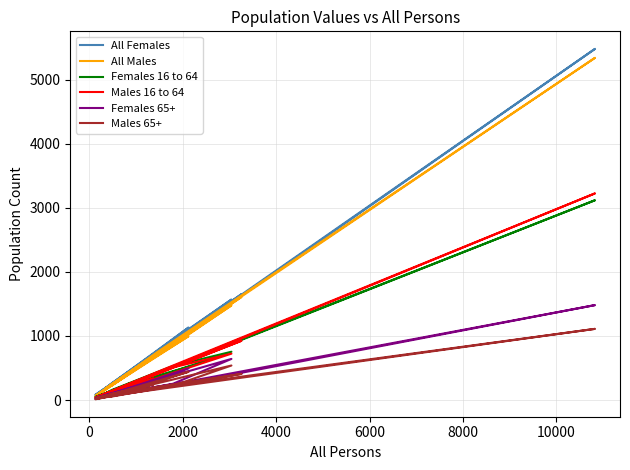

Which series has the largest total across all categories?

All Females